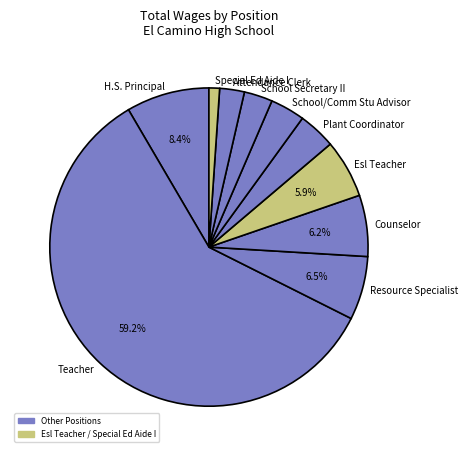

Count the number of slices in the pie.

10